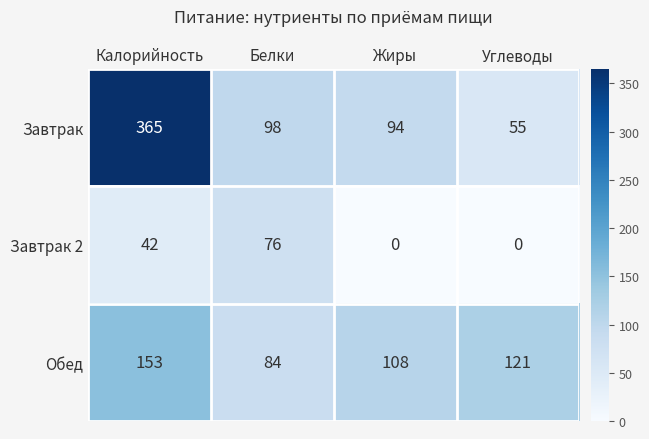

What is the maximum value shown in the chart?

365